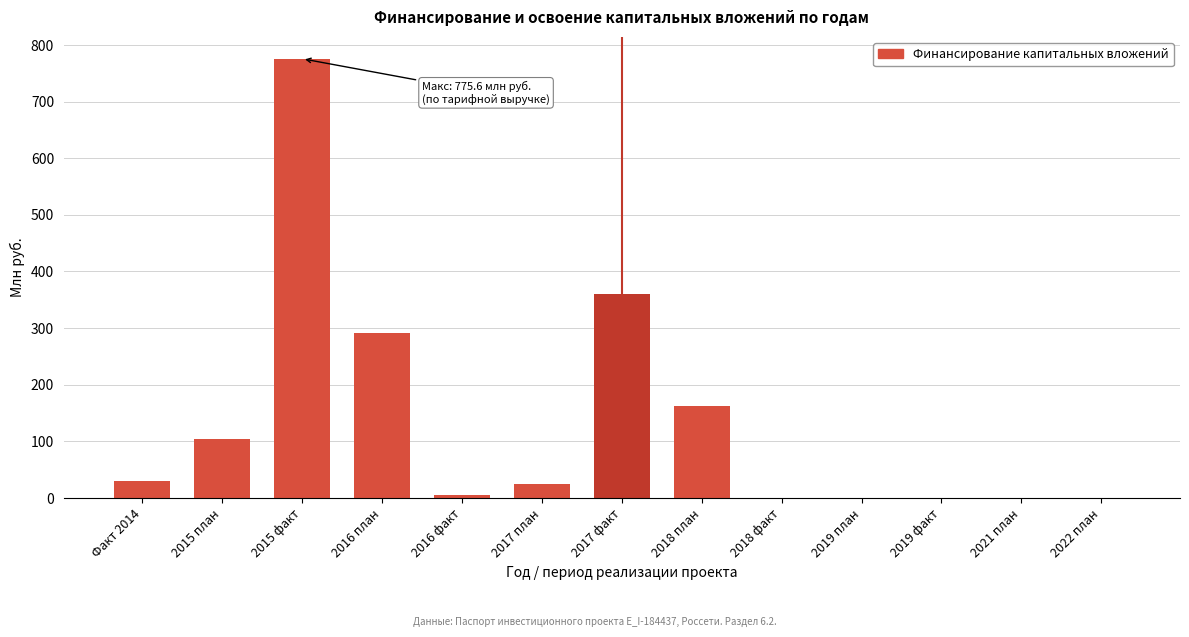

Reading right to left, transcribe all the data shown in this chart.

2022 план=0.0	2021 план=0.0	2019 факт=0.0	2019 план=0.0	2018 факт=0.0	2018 план=163.3	2017 факт=360.2	2017 план=24.9	2016 факт=5.5	2016 план=291.5	2015 факт=775.6	2015 план=103.7	Факт 2014=30.9